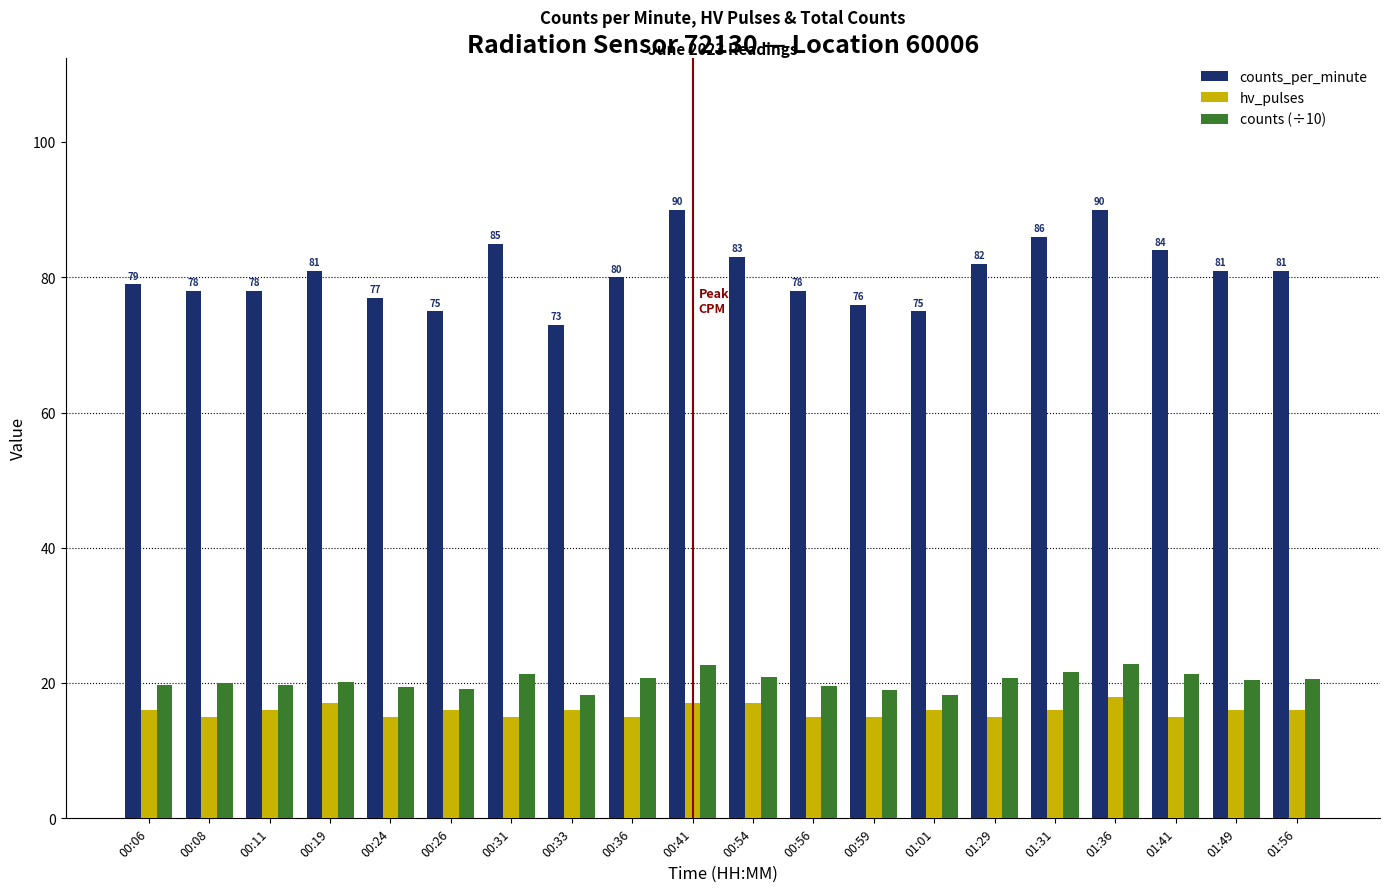

What is the label of the 12th bar from the left?

00:56